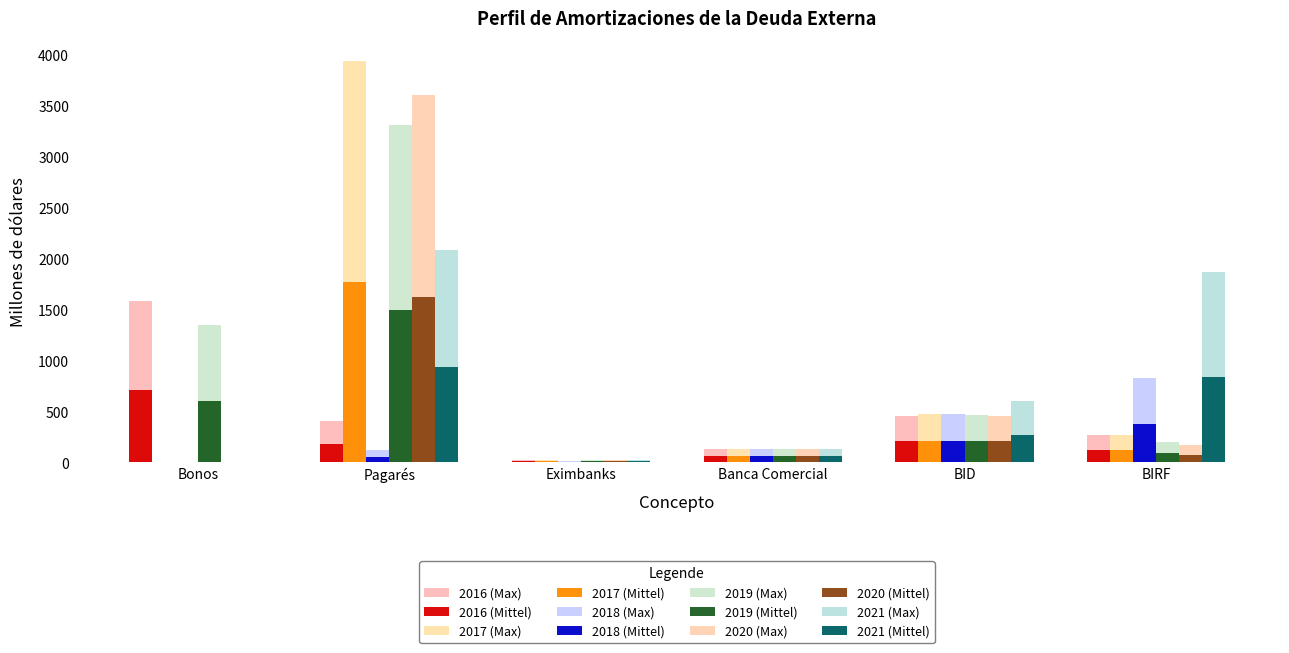

At how many categories does at least one series exceed 2096?

1